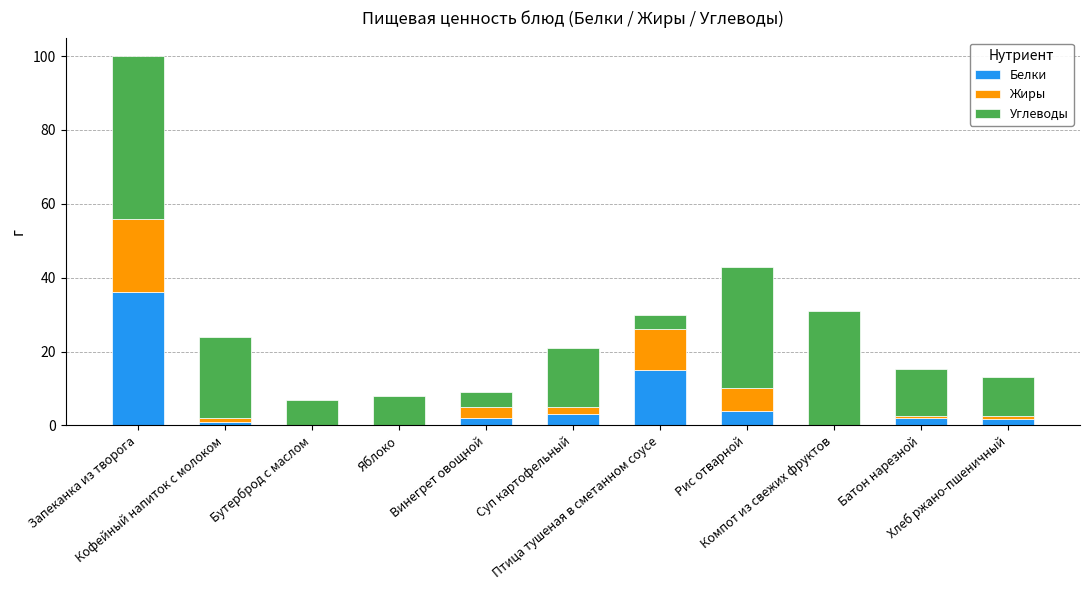

What is the maximum value for Белки?

36.0